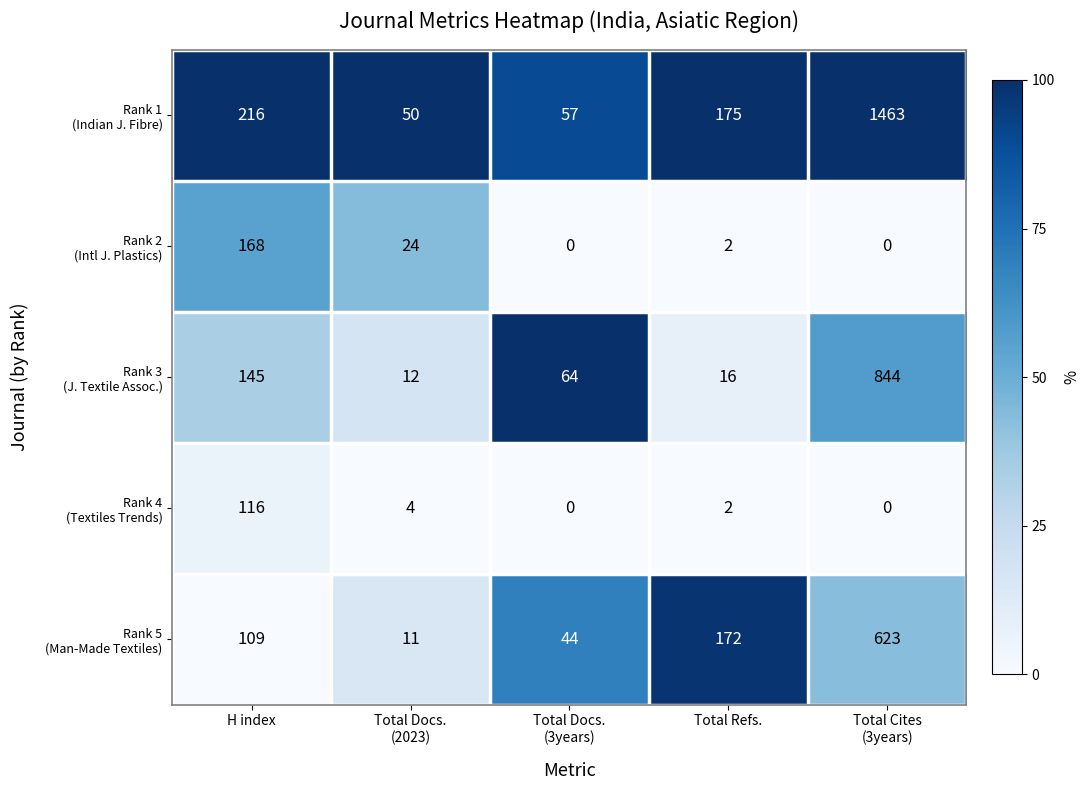

What is the greatest value displayed?

1463